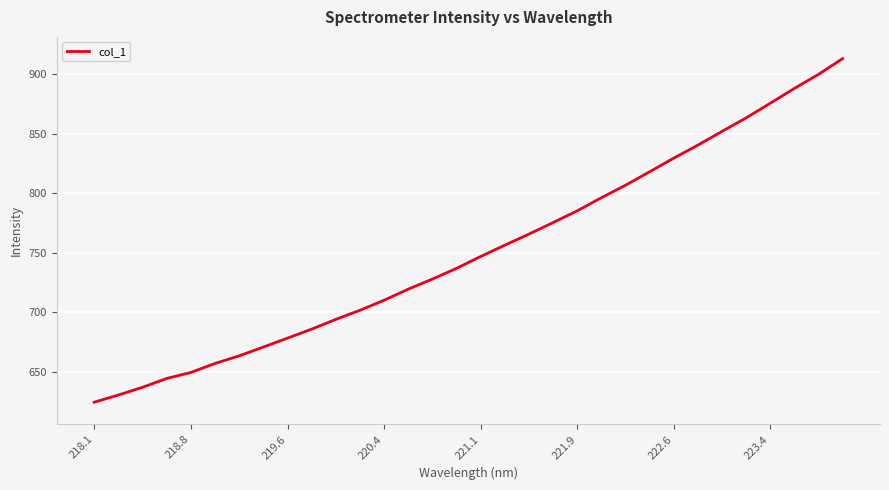

What is the greatest value displayed?

913.2